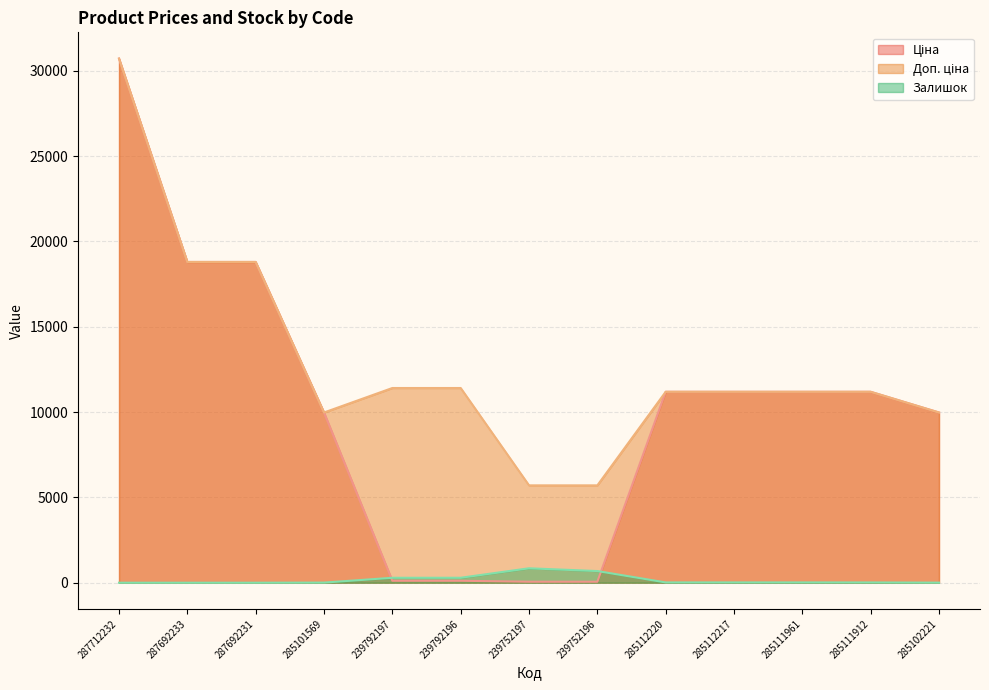

Reading left to right, list all the values displayed in this chart.

Ціна: 287712232=30717.1	287692233=18796.8	287692231=18796.8	285101569=9975.0	239792197=114.1	239792196=114.1	239752197=57.0	239752196=57.0	285112220=11188.2	285112217=11188.2	285111961=11188.2	285111912=11188.2	285102221=9975.0
Доп. ціна: 287712232=30717.1	287692233=18796.8	287692231=18796.8	285101569=9975.0	239792197=11410.0	239792196=11410.0	239752197=5705.0	239752196=5705.0	285112220=11188.2	285112217=11188.2	285111961=11188.2	285111912=11188.2	285102221=9975.0
Залишок: 287712232=0.0	287692233=0.0	287692231=0.0	285101569=7.0	239792197=289.0	239792196=290.0	239752197=845.0	239752196=683.0	285112220=17.0	285112217=17.0	285111961=17.0	285111912=15.0	285102221=4.0